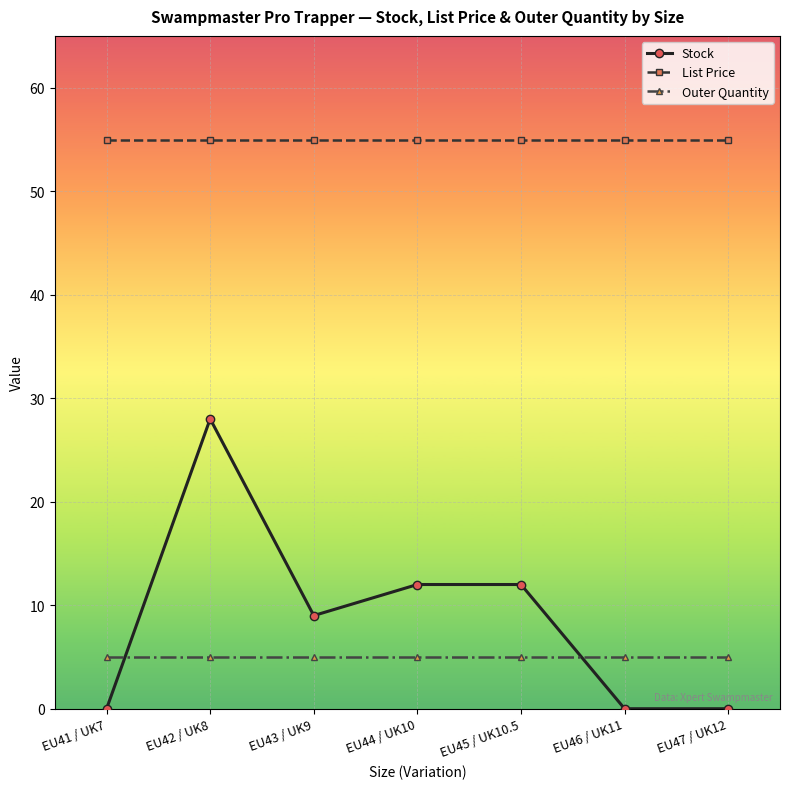

What is the sum of the Outer Quantity values at EU43 / UK9 and EU42 / UK8?

10.0